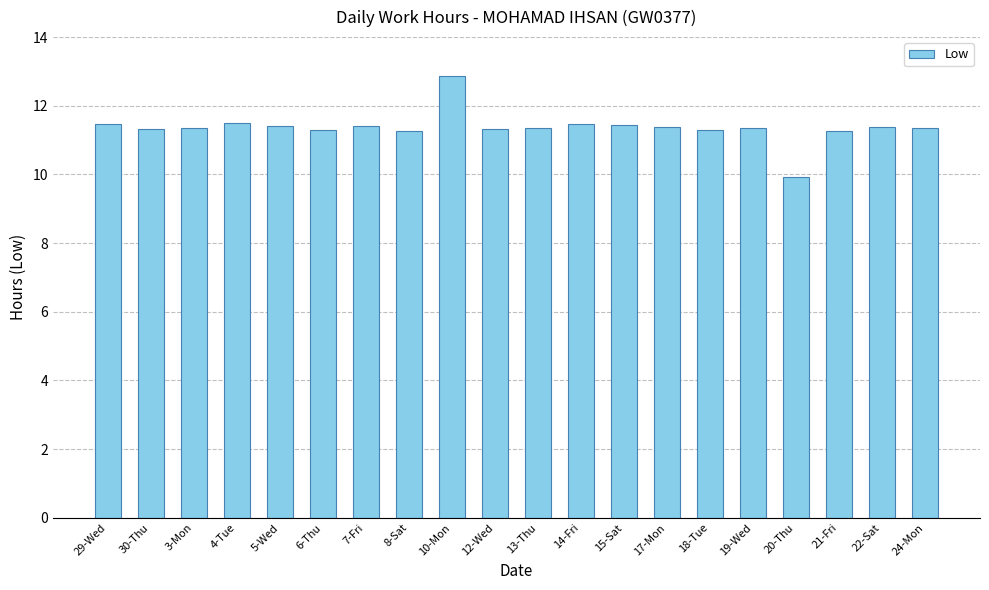

Which label corresponds to the largest value in the chart?

10-Mon